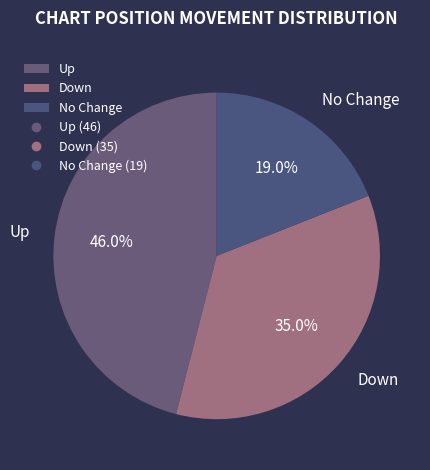

Which has a higher value, Down or No Change?

Down